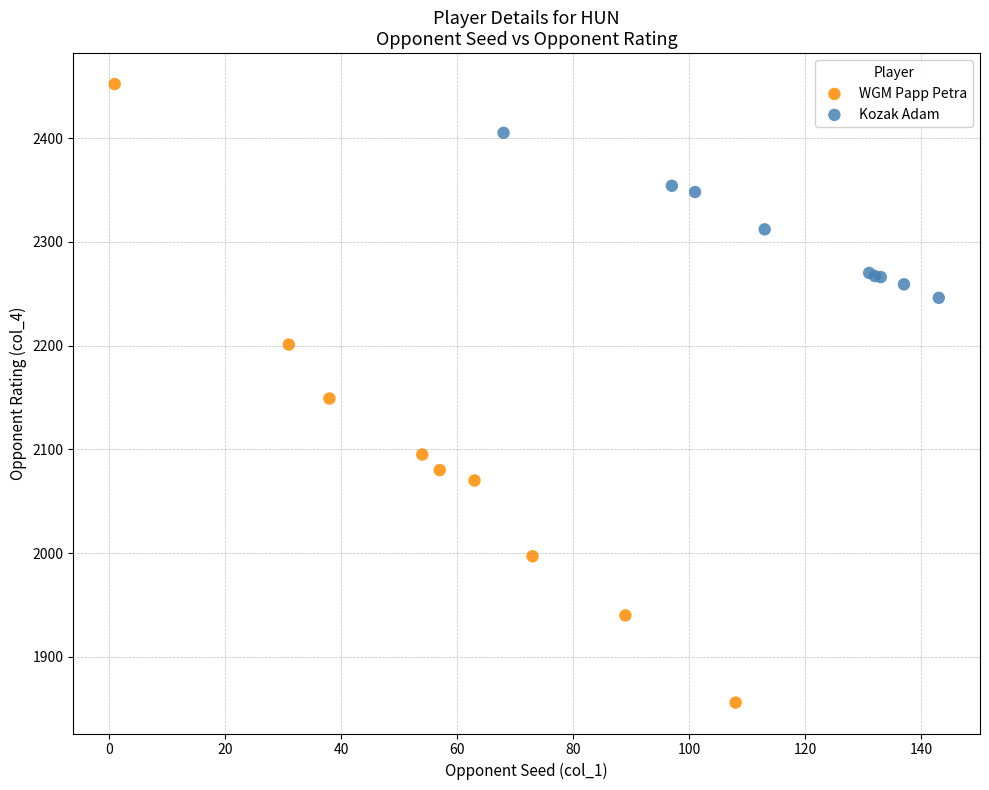

Which series contains the lowest Y value?

WGM Papp Petra